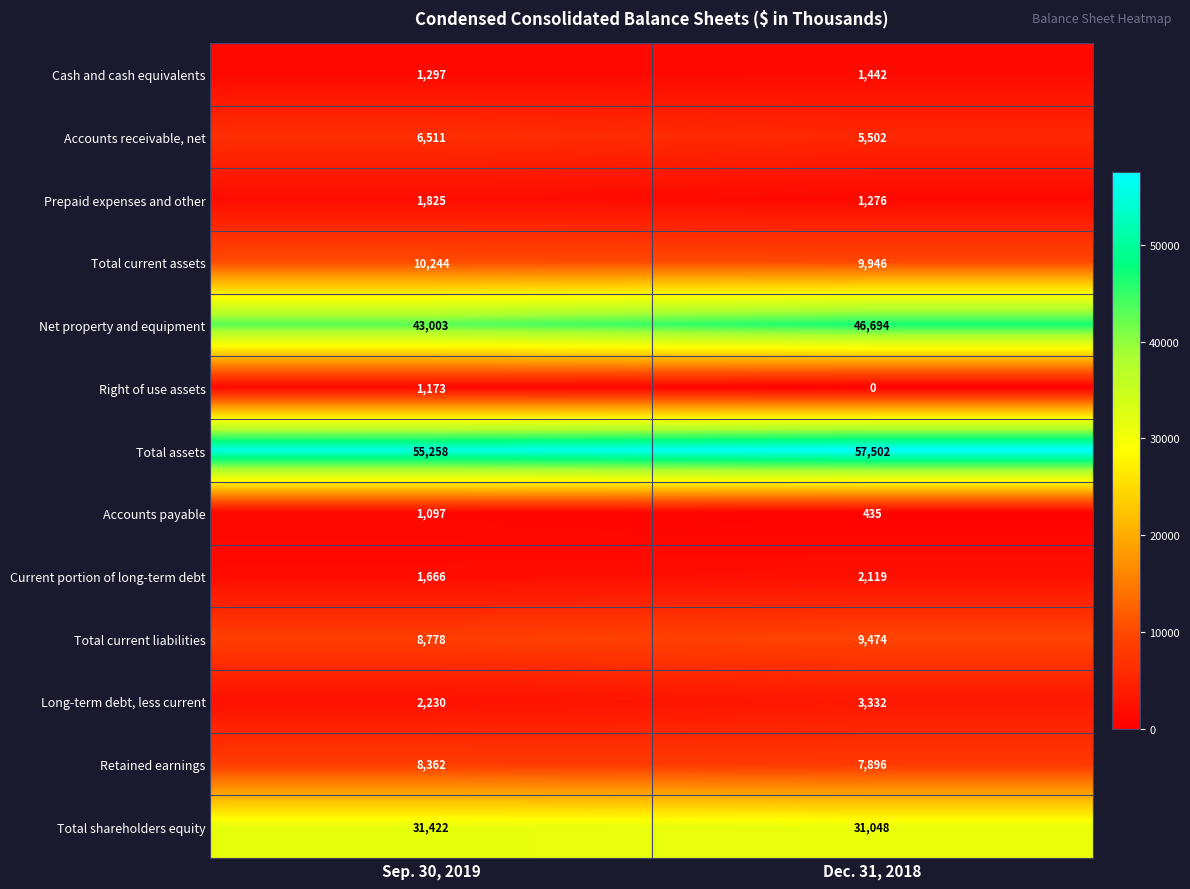

At which label is Current portion of long-term debt closest to 1892?

Sep. 30, 2019